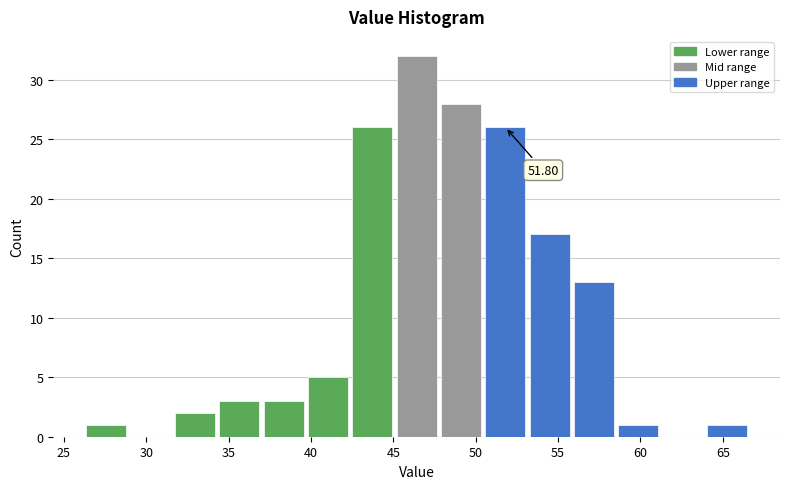

Over which range of the x-axis is the bar tallest?

45.0 to 48.0